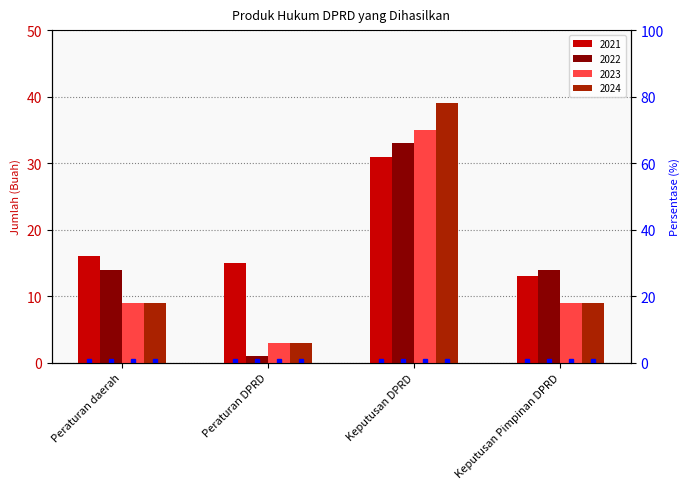

What is the value of the 2023 bar at the 1st from the left?

9